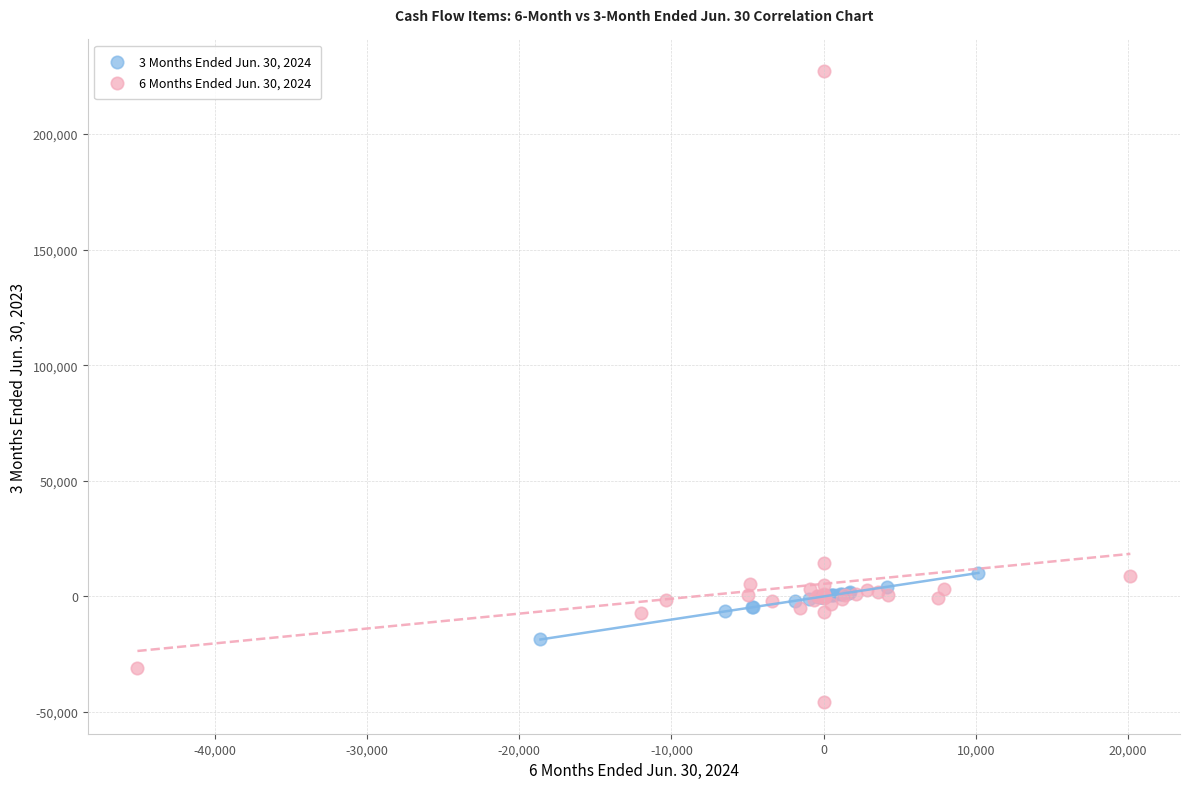

Which series has the largest Y range (max minus min)?

6 Months Ended Jun. 30, 2024